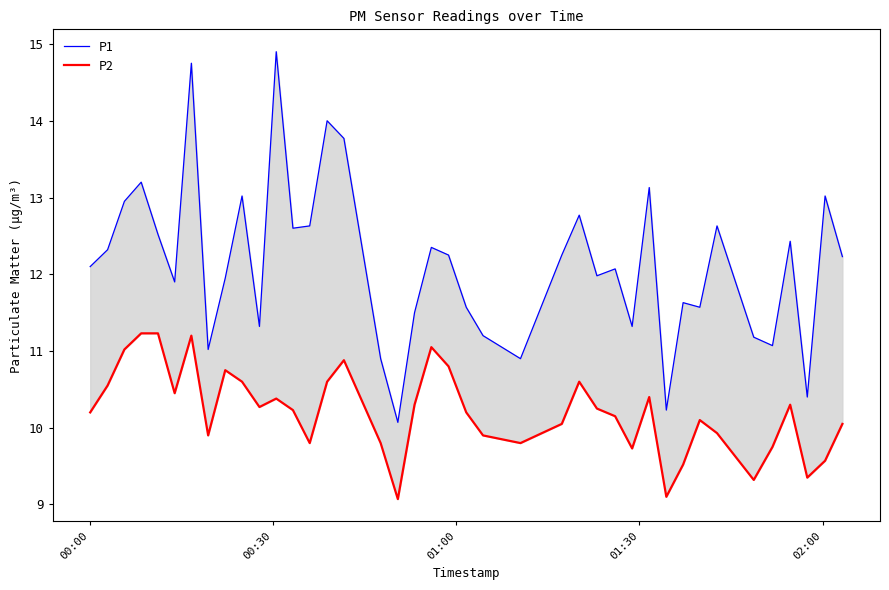

The P1 series shows 5.8 at 32. True or false?

False